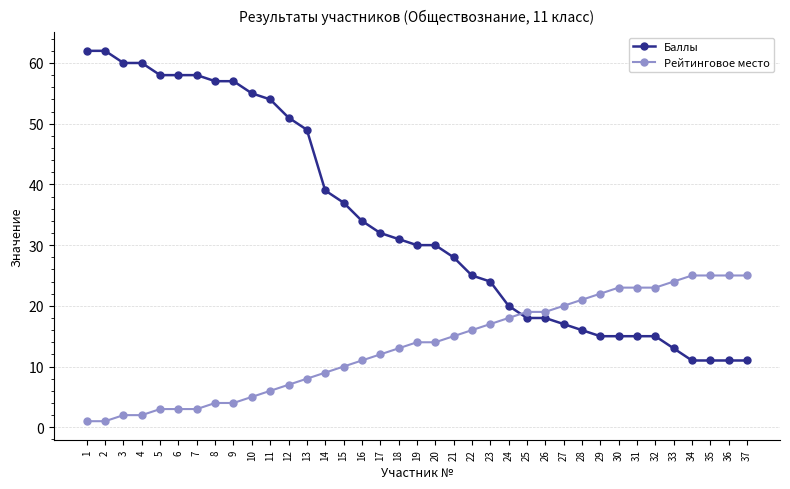

Reading right to left, list all the values displayed in this chart.

Баллы: 37=11	36=11	35=11	34=11	33=13	32=15	31=15	30=15	29=15	28=16	27=17	26=18	25=18	24=20	23=24	22=25	21=28	20=30	19=30	18=31	17=32	16=34	15=37	14=39	13=49	12=51	11=54	10=55	9=57	8=57	7=58	6=58	5=58	4=60	3=60	2=62	1=62
Рейтинговое место: 37=25	36=25	35=25	34=25	33=24	32=23	31=23	30=23	29=22	28=21	27=20	26=19	25=19	24=18	23=17	22=16	21=15	20=14	19=14	18=13	17=12	16=11	15=10	14=9	13=8	12=7	11=6	10=5	9=4	8=4	7=3	6=3	5=3	4=2	3=2	2=1	1=1